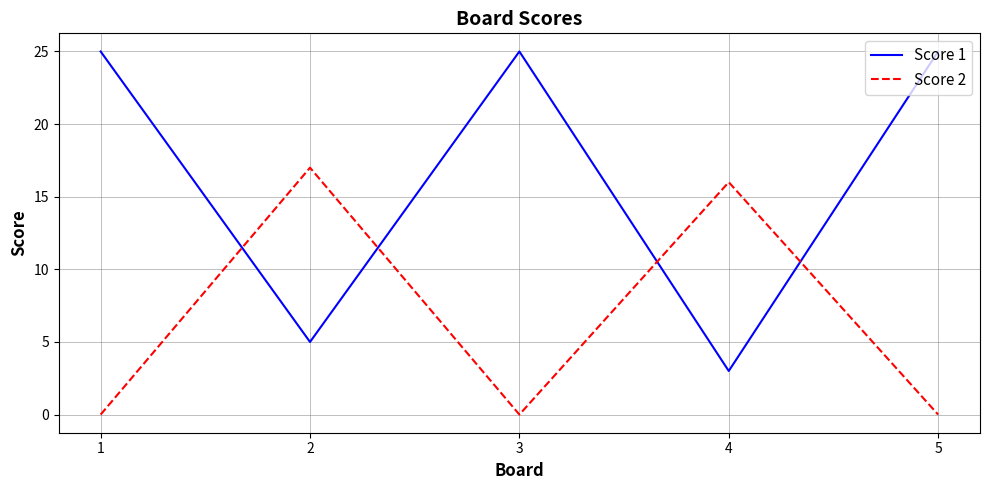

What is the difference between the maximum and minimum values in the Score 1 series?

22